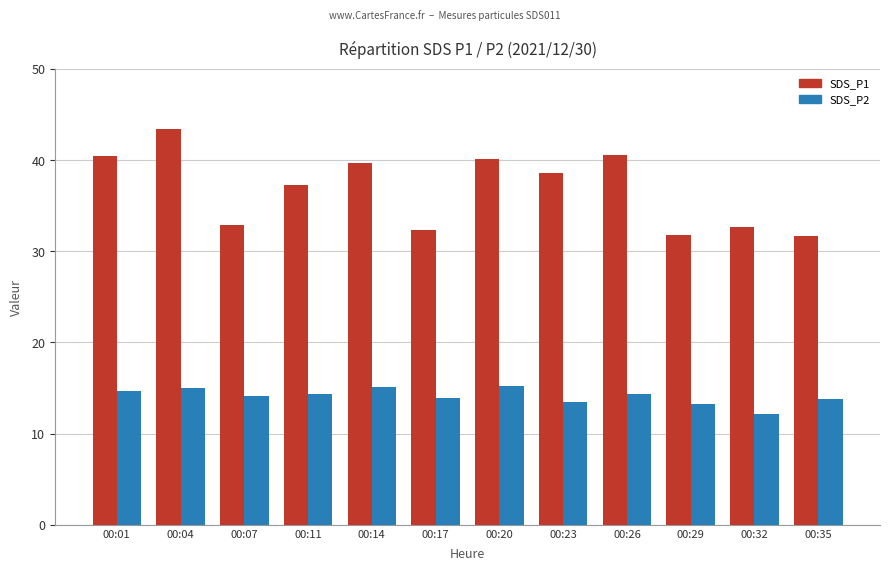

What is the greatest value displayed?

43.4